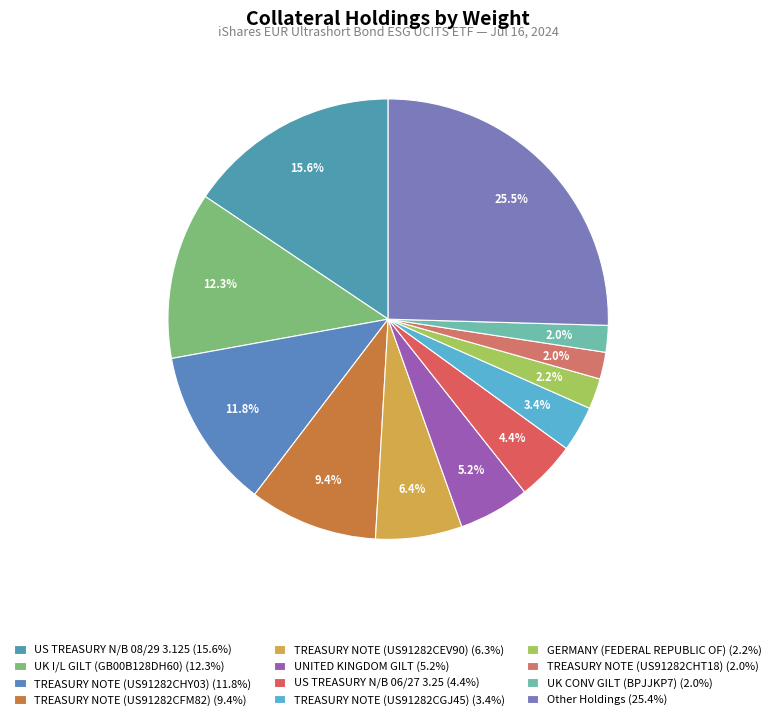

How many slices are in this pie chart?

12